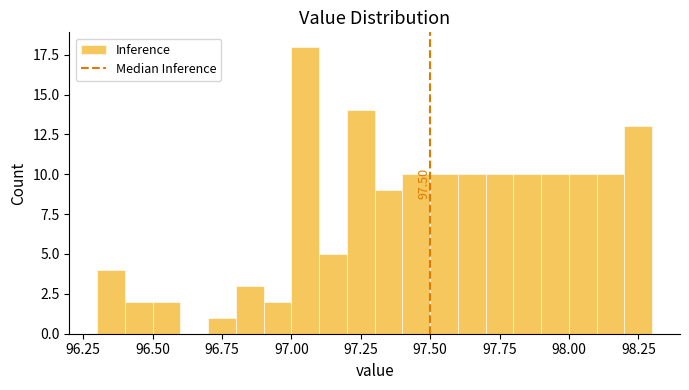

Read against the x-axis, roughly where is the centre of the tallest bar?

97.05